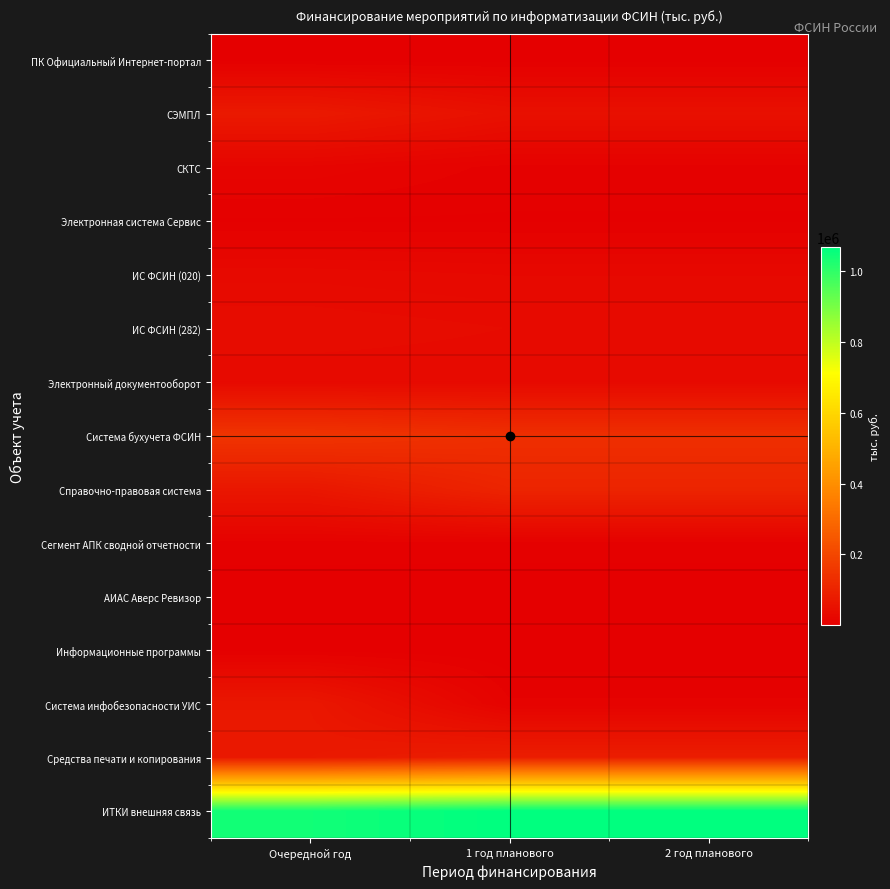

At which category is the sum across all series the highest?

Очередной год